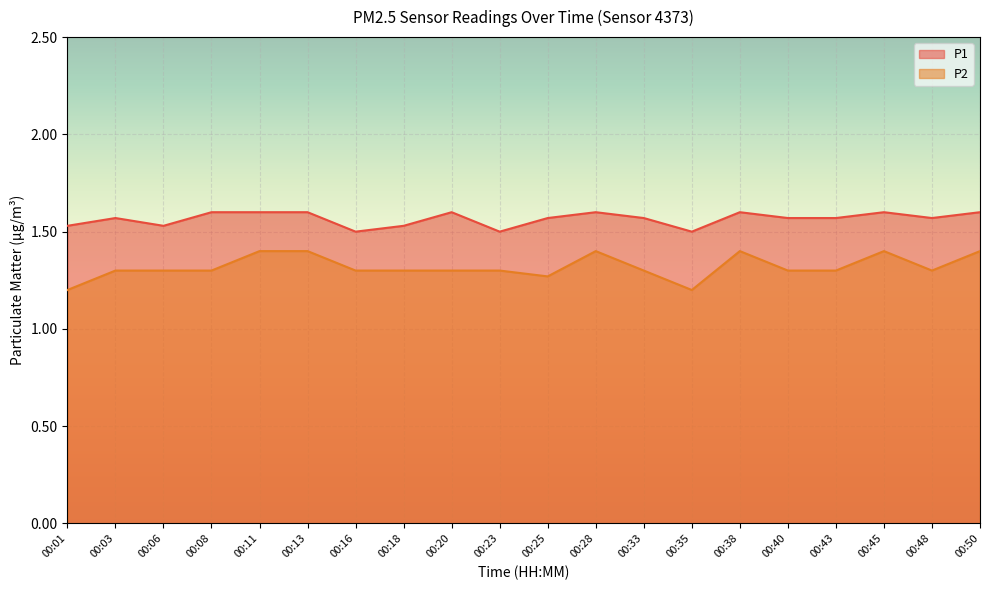

Which series has the largest range (max minus min)?

P2